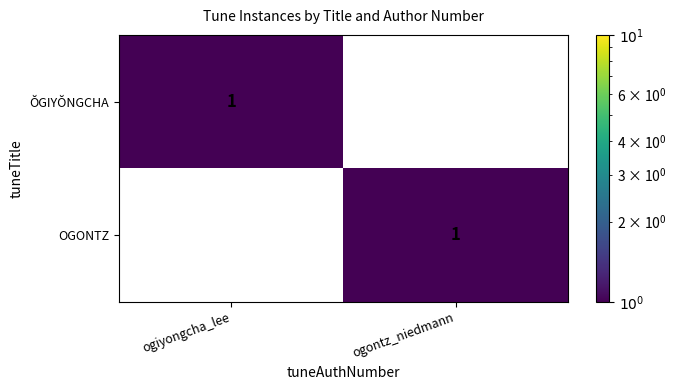

Reading right to left, transcribe all the data shown in this chart.

ŎGIYŎNGCHA: ogontz_niedmann=0	ogiyongcha_lee=1
OGONTZ: ogontz_niedmann=1	ogiyongcha_lee=0